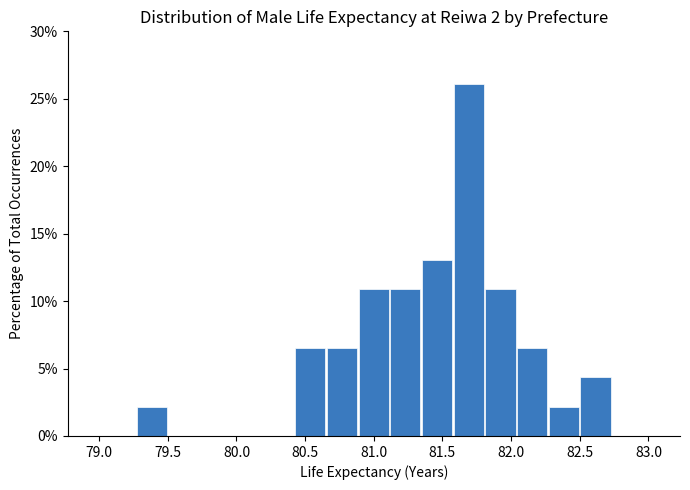

Over which range of the x-axis is the bar tallest?

81.60 to 81.80